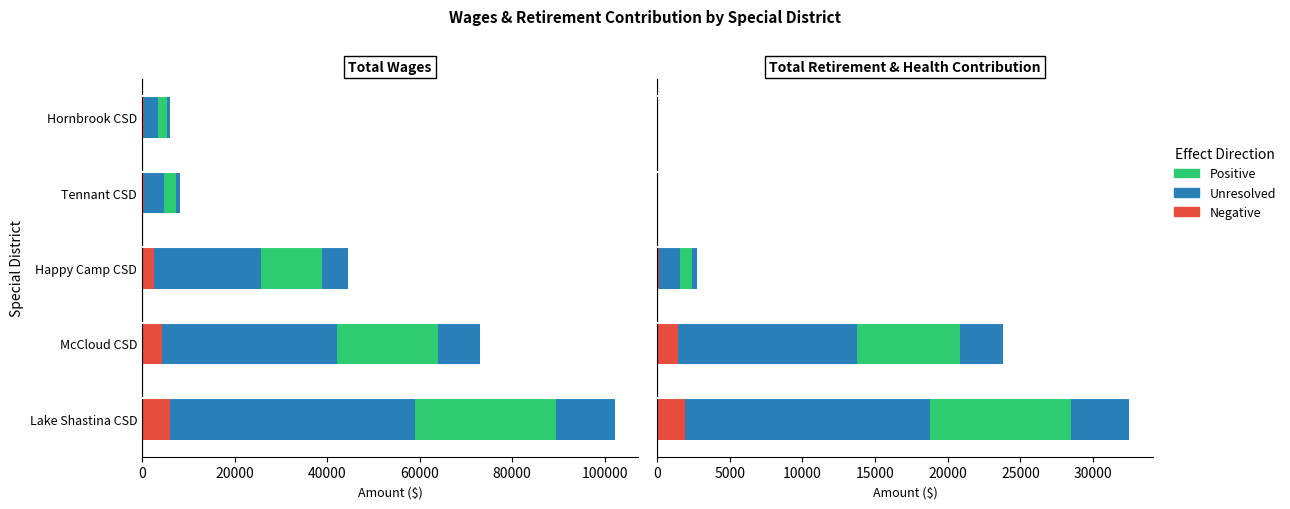

Is the value of Negative at McCloud CSD greater than the value of Positive at McCloud CSD?

No